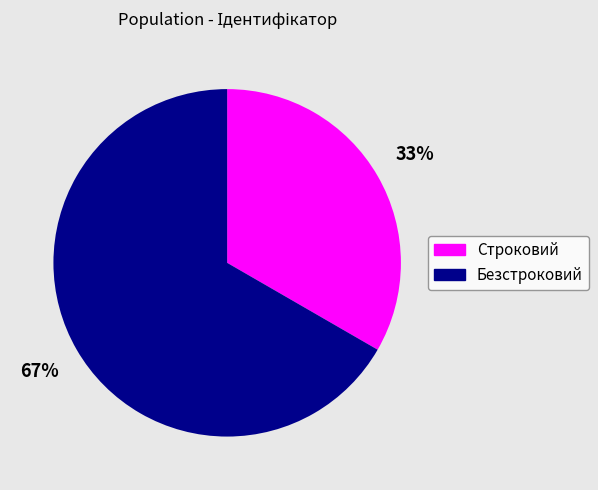

Rank the categories by value from lowest to highest.

Строковий, Безстроковий